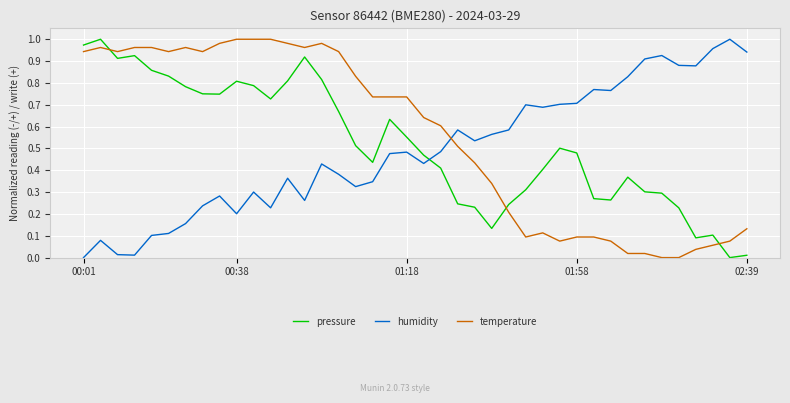

How many intersections are there between temperature and pressure?

3